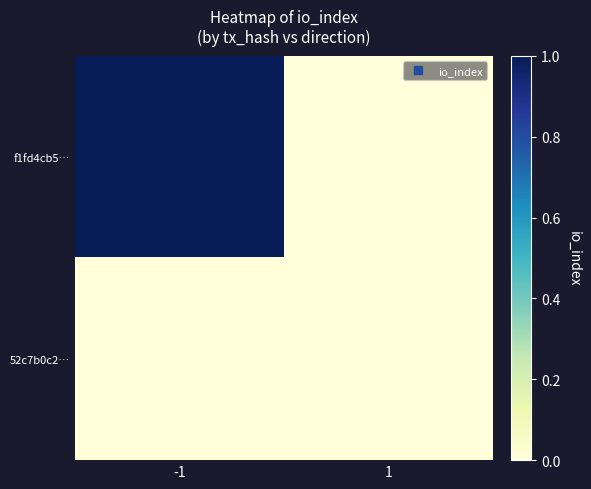

List the series in order of their peak value, highest first.

f1fd4cb5…, 52c7b0c2…